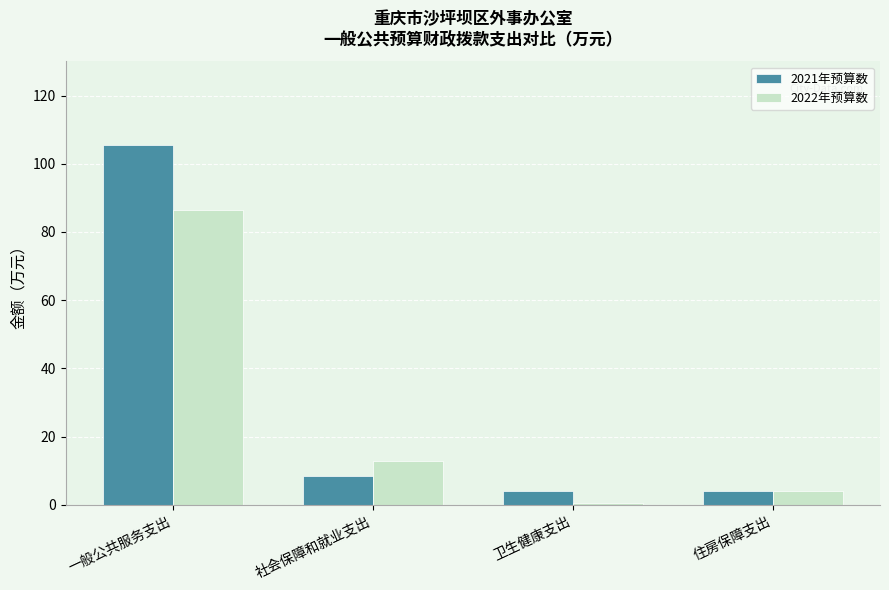

The value of 2022年预算数 at 社会保障和就业支出 is 12.9. True or false?

True